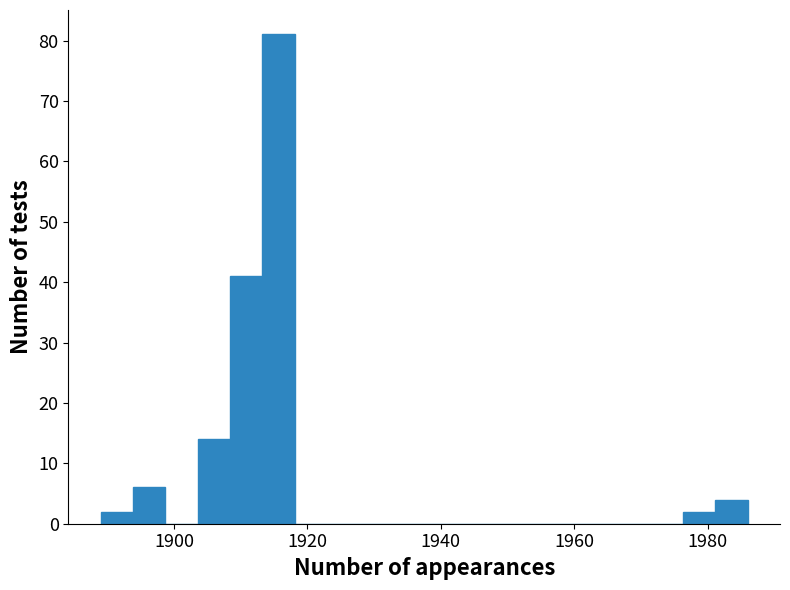

Read against the x-axis, roughly where is the centre of the tallest bar?

1916